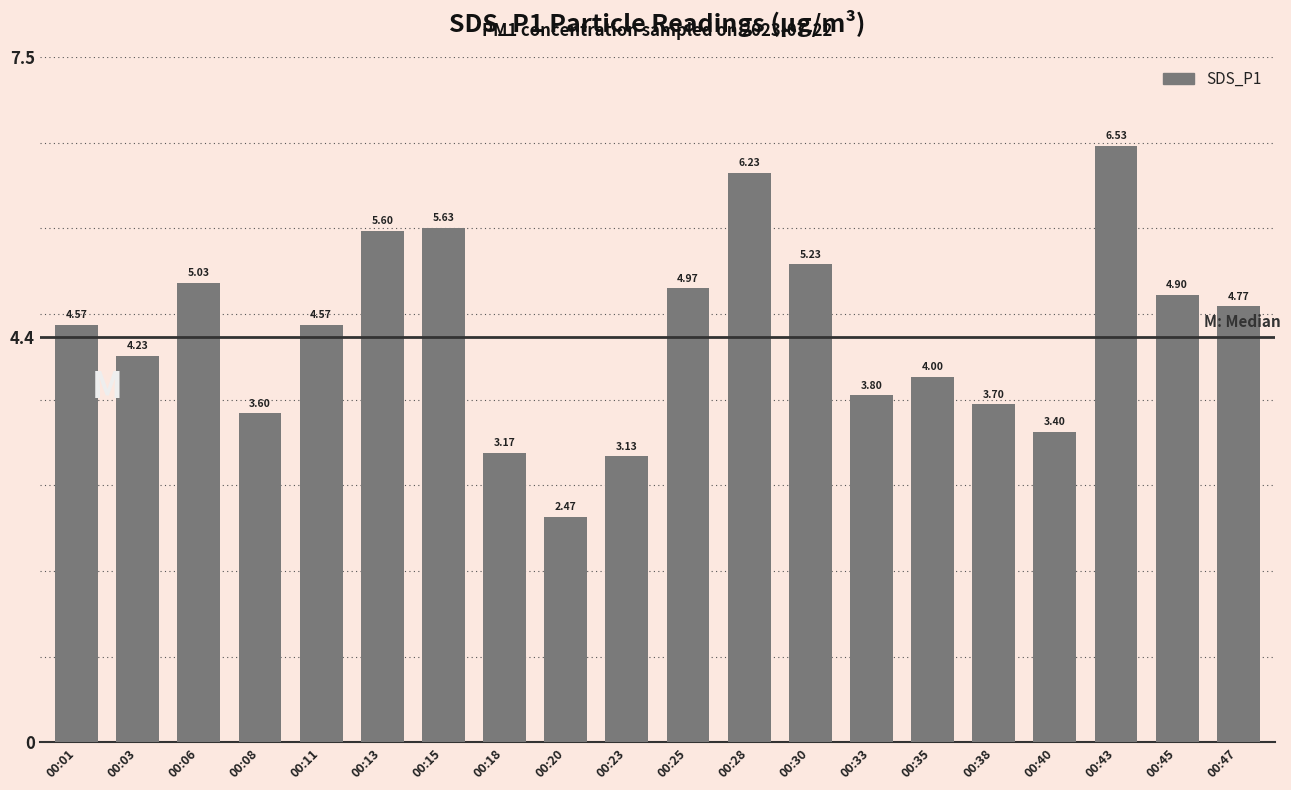

What is the change in value from 00:28 to 00:35?

-2.2